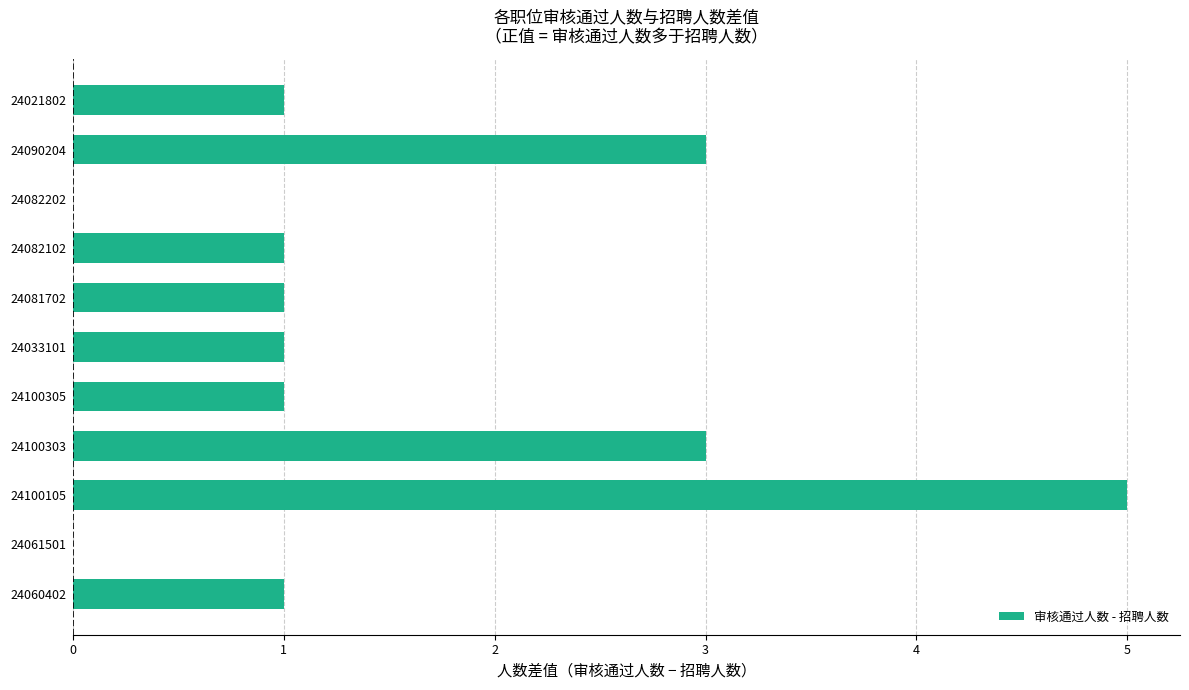

What is the maximum value shown in the chart?

5